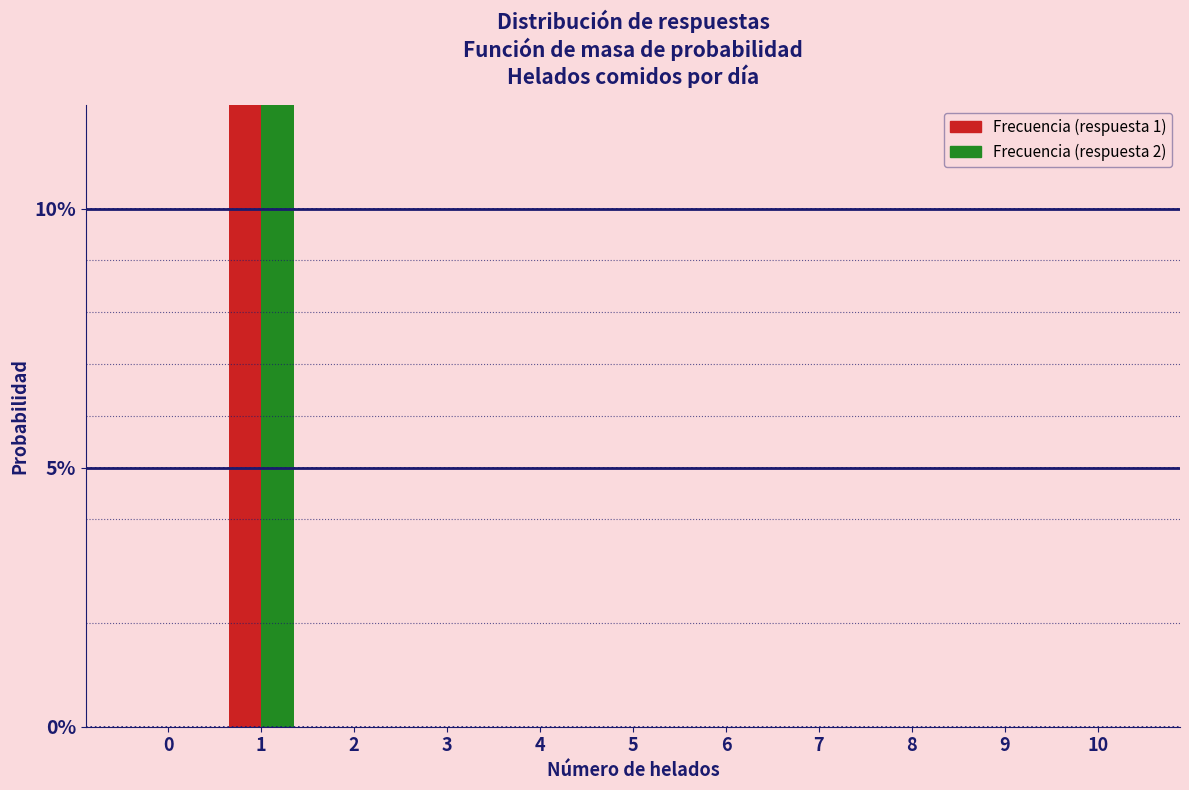

Reading left to right, extract all data points from this chart.

Frecuencia (respuesta 1): 0	1	0	0	0	0	0	0	0	0	0
Frecuencia (respuesta 2): 0	1	0	0	0	0	0	0	0	0	0